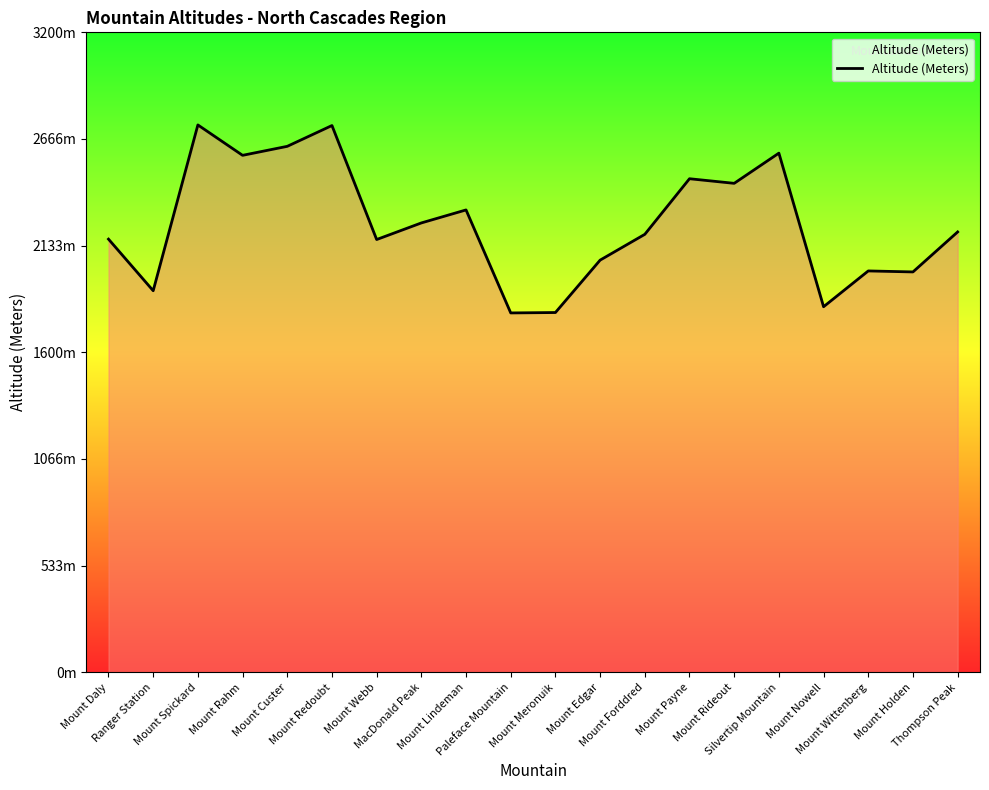

Does the chart have visible grid lines?

No